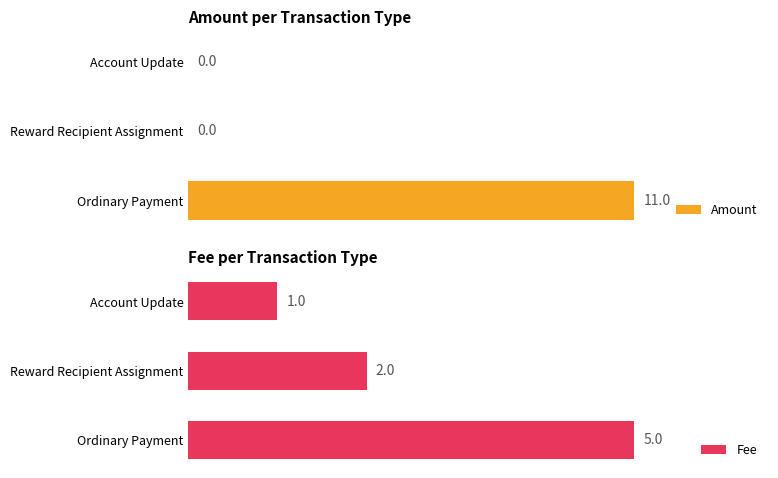

What are all the series names shown in the legend?

Amount, Fee